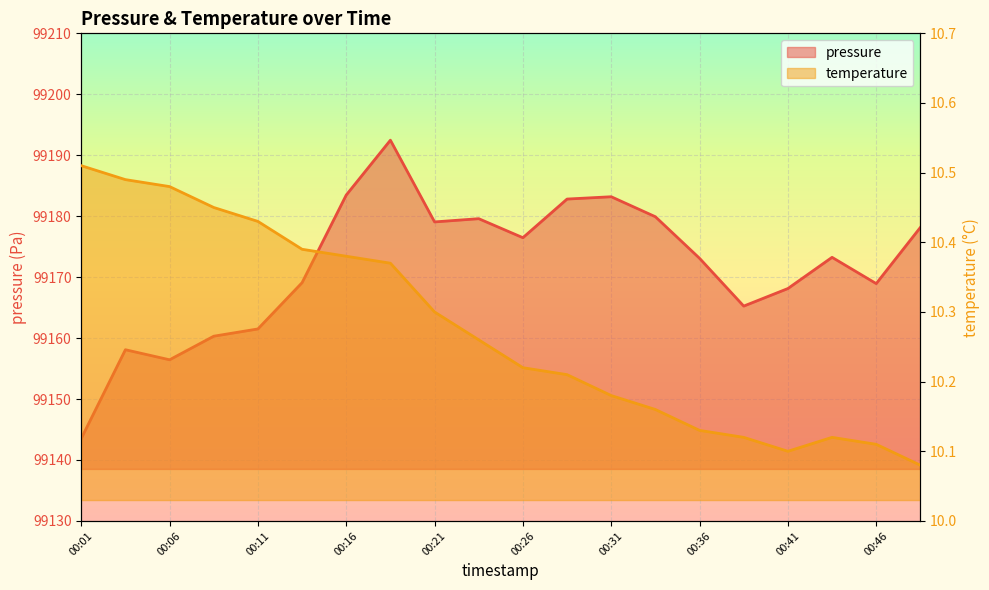

What is the sum of all temperature values?

205.5